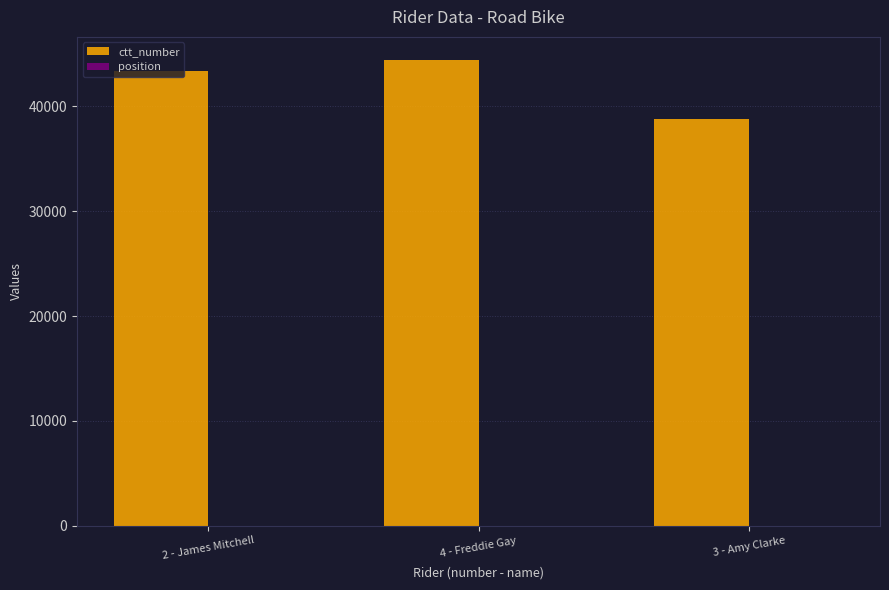

Between 4 - Freddie Gay and 3 - Amy Clarke, which series saw the biggest shift?

ctt_number